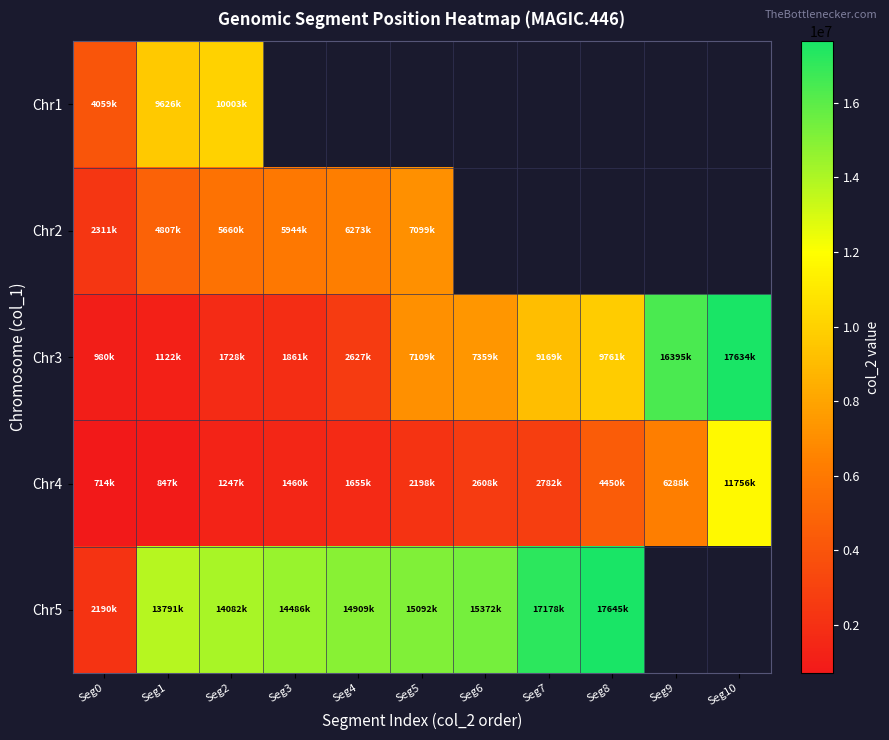

At which category is the sum across all series the highest?

Seg2